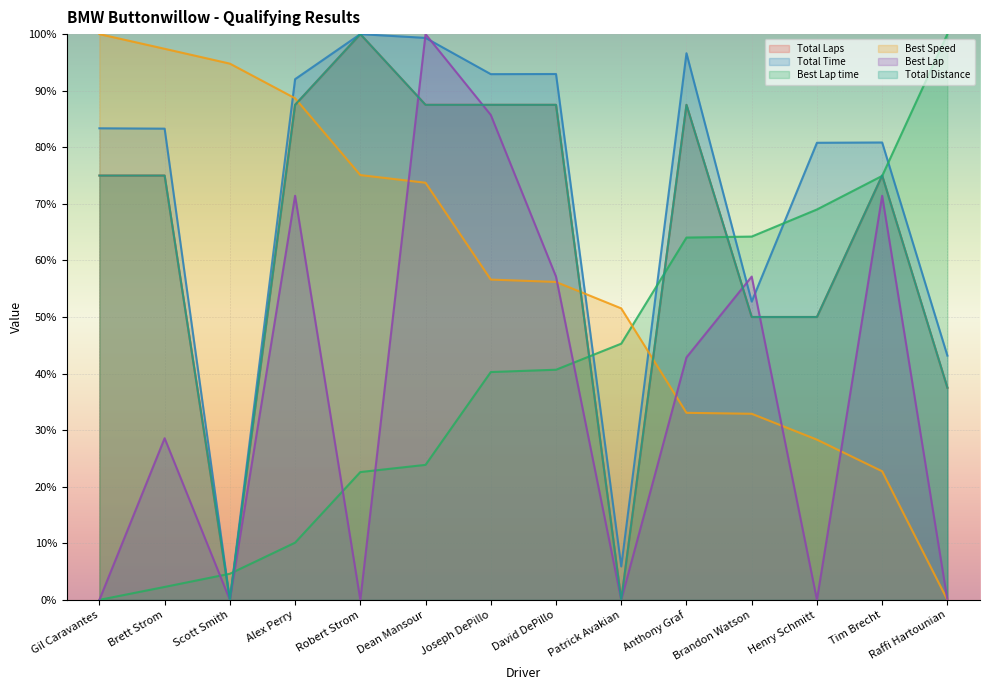

At which label does Best Lap time reach its minimum?

Gil Caravantes